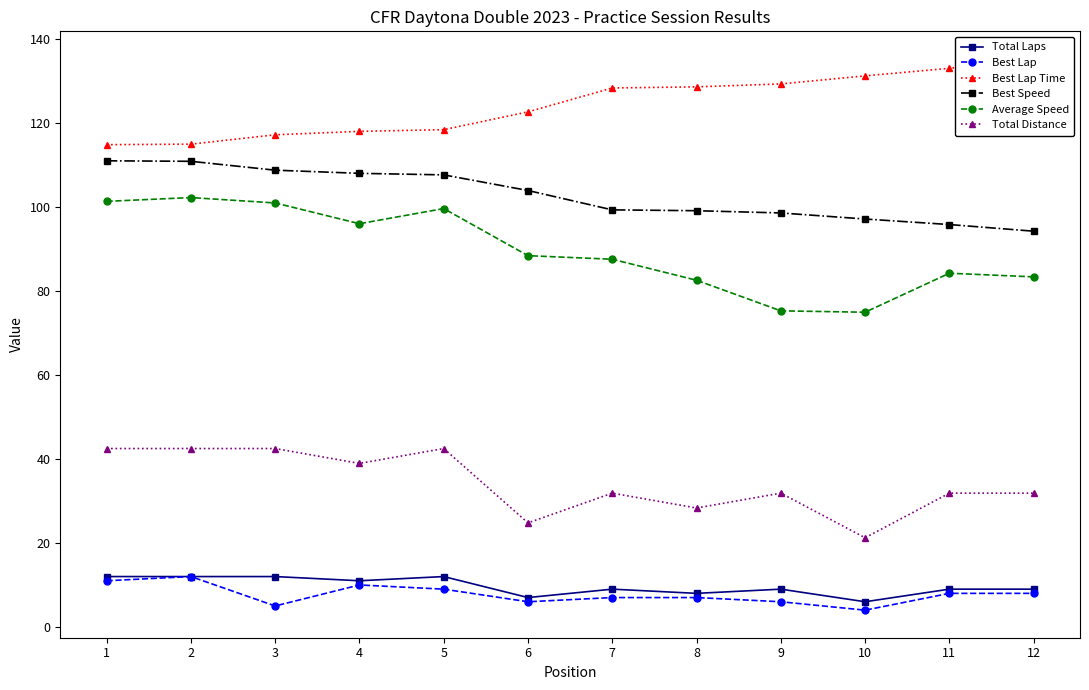

At how many categories does at least one series exceed 22?

12